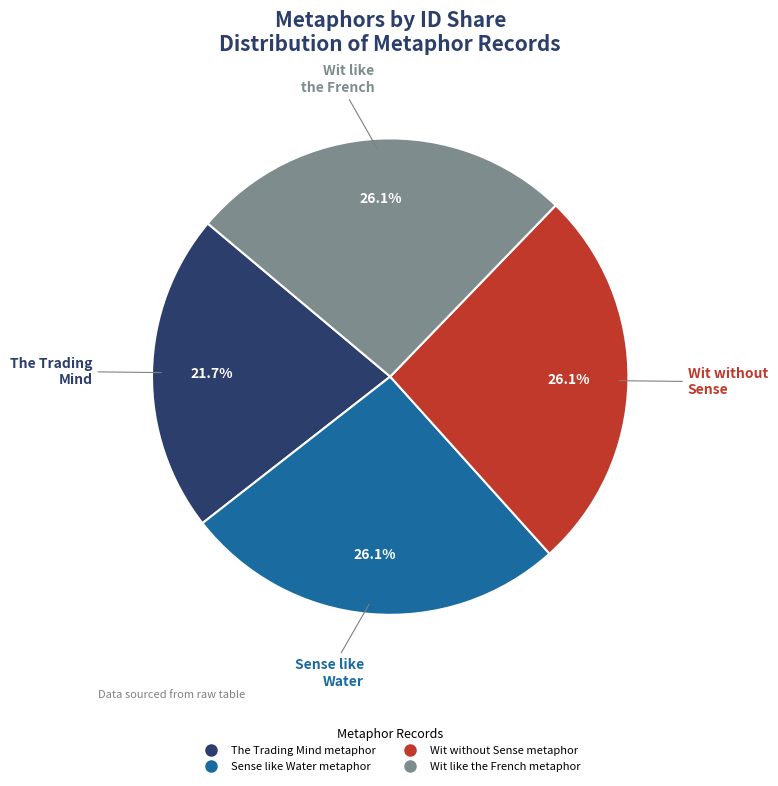

What is the smallest slice in the pie chart?

The Trading Mind metaphor